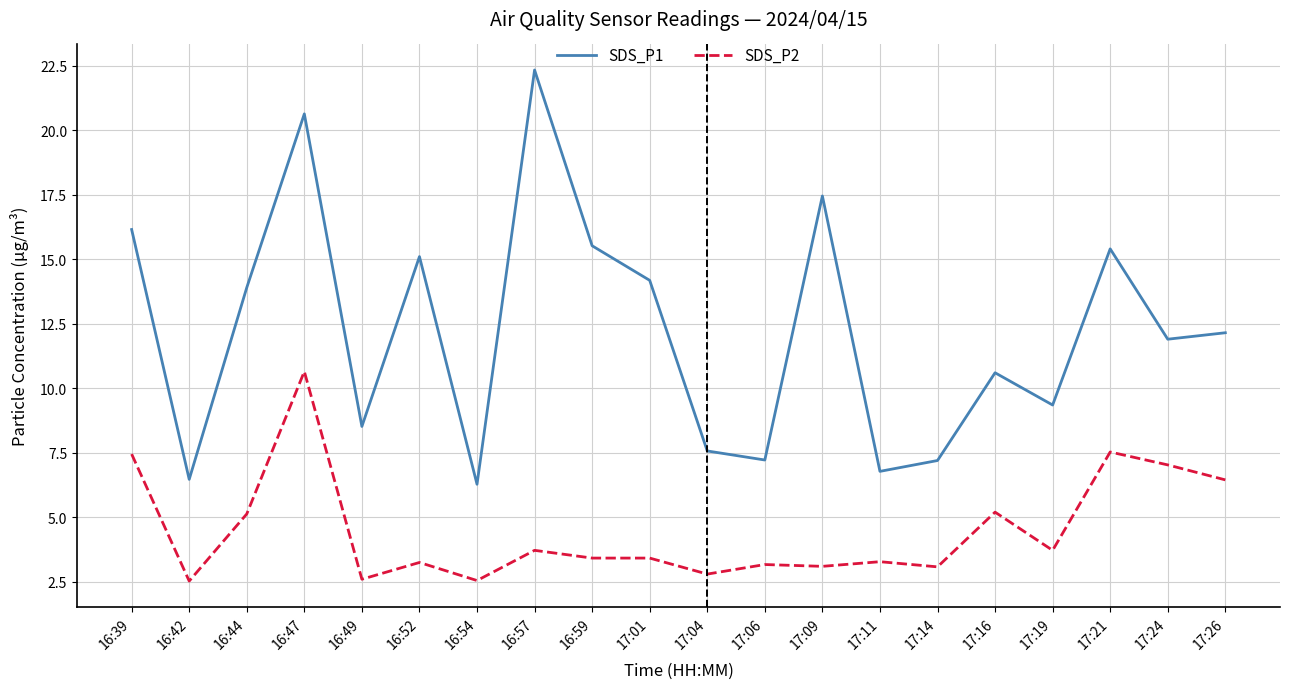

Does the chart display data point markers on the line(s)?

No